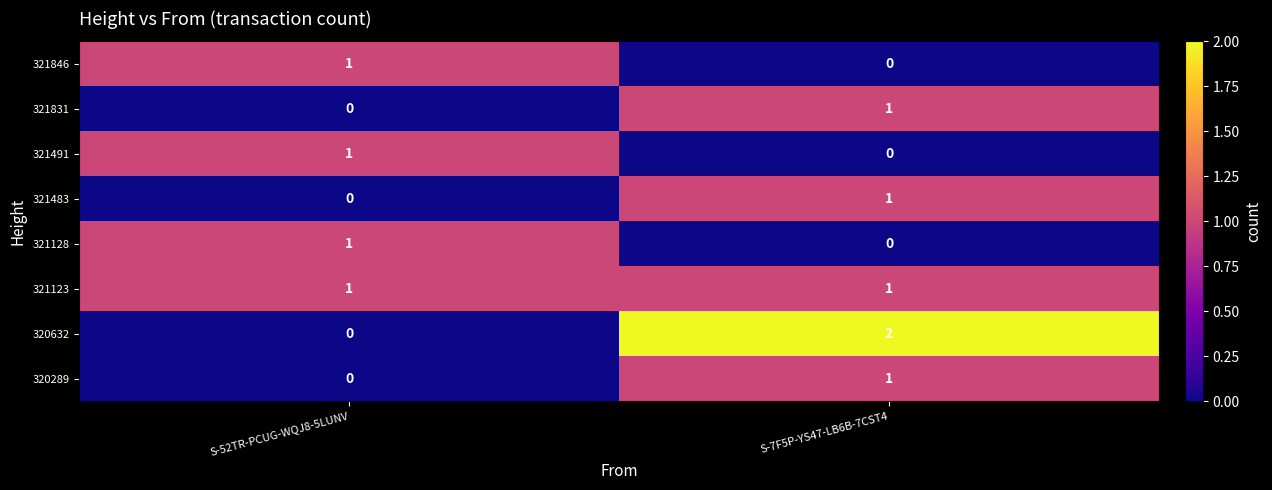

What is the spread (max minus min) of values at S-7F5P-YS47-LB6B-7CST4?

2